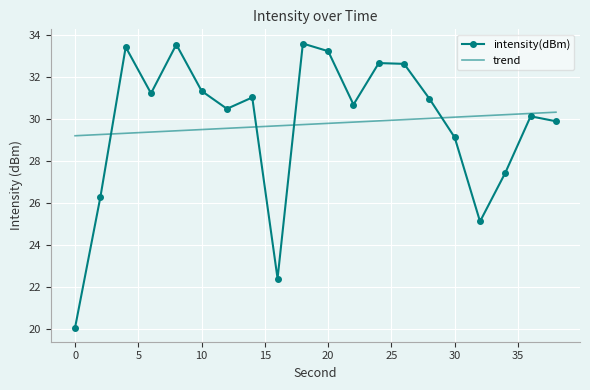

What are all the series names shown in the legend?

intensity(dBm), trend